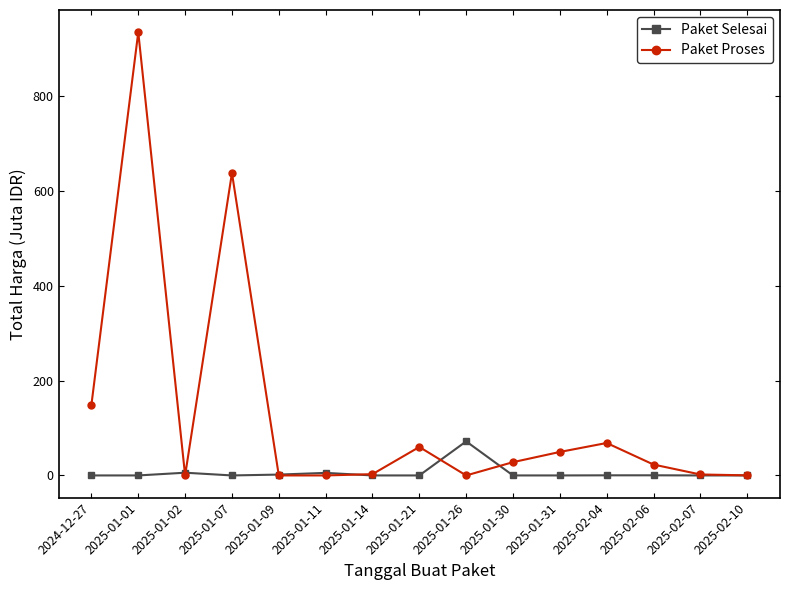

At which category does Paket Proses reach its first local valley?

2025-01-02